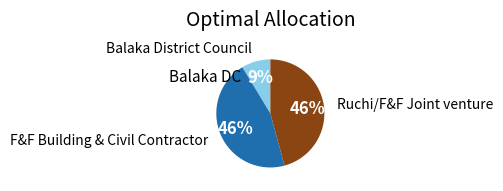

To the nearest percent, what is the difference between the largest and smallest slice percentages?

37%